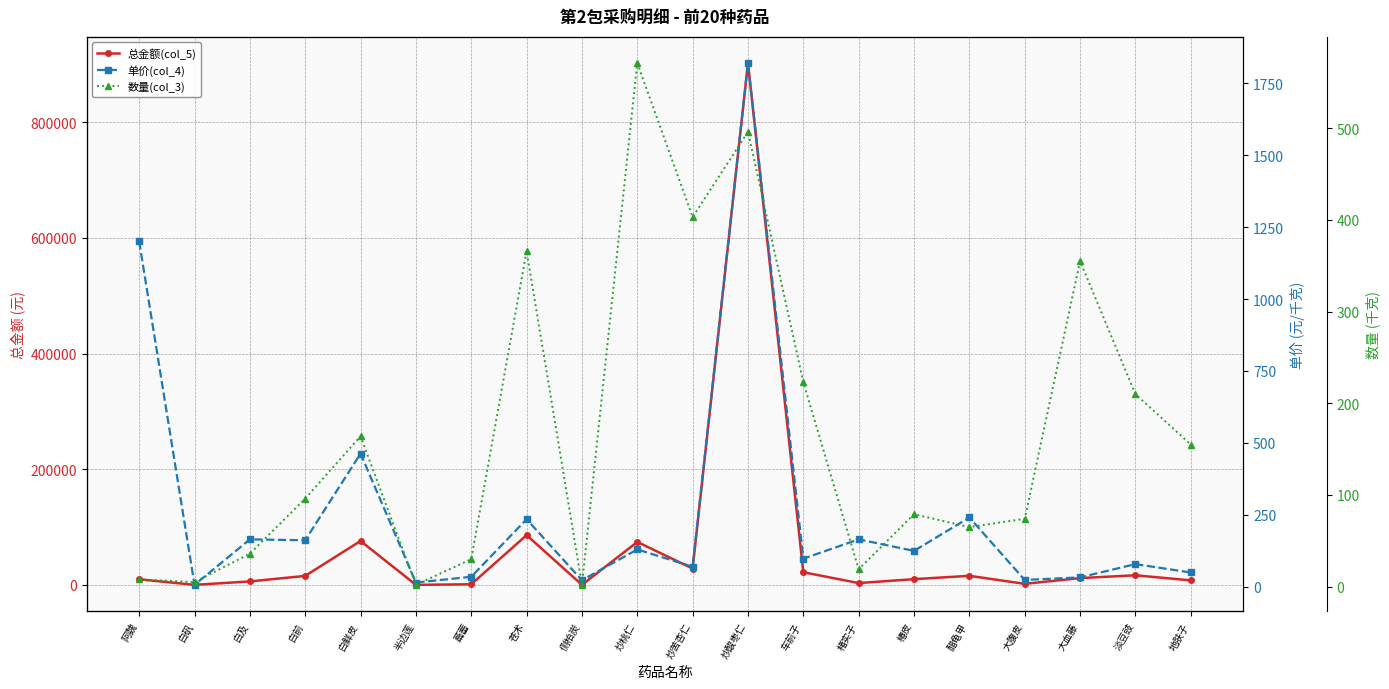

Which category has the lowest value in the 数量(col_3) series?

半边莲